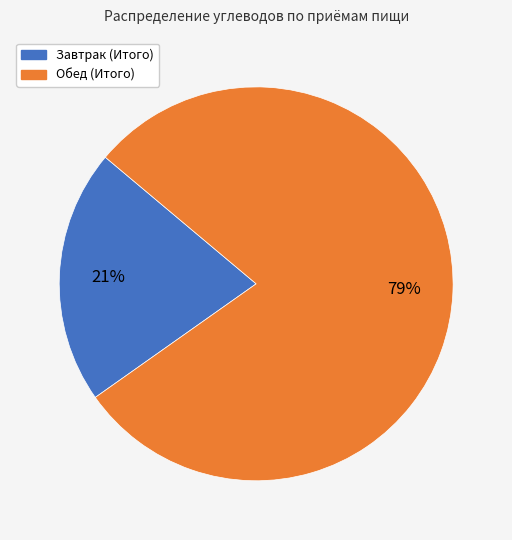

To the nearest percent, what portion does Обед (Итого) represent?

79%